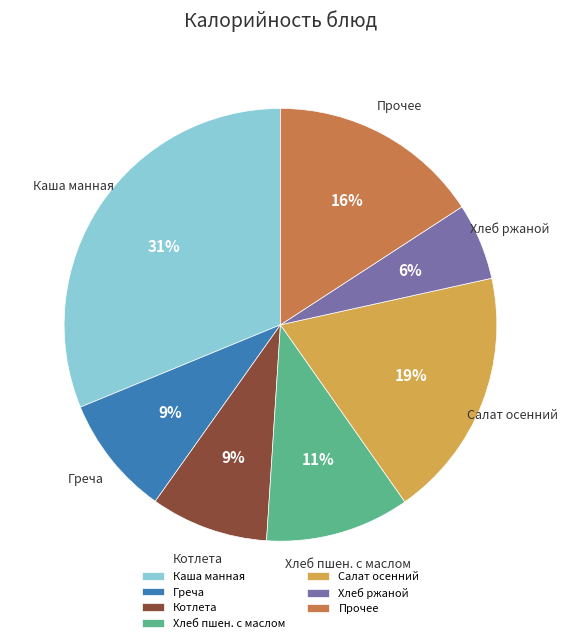

Does any single category account for the majority?

No